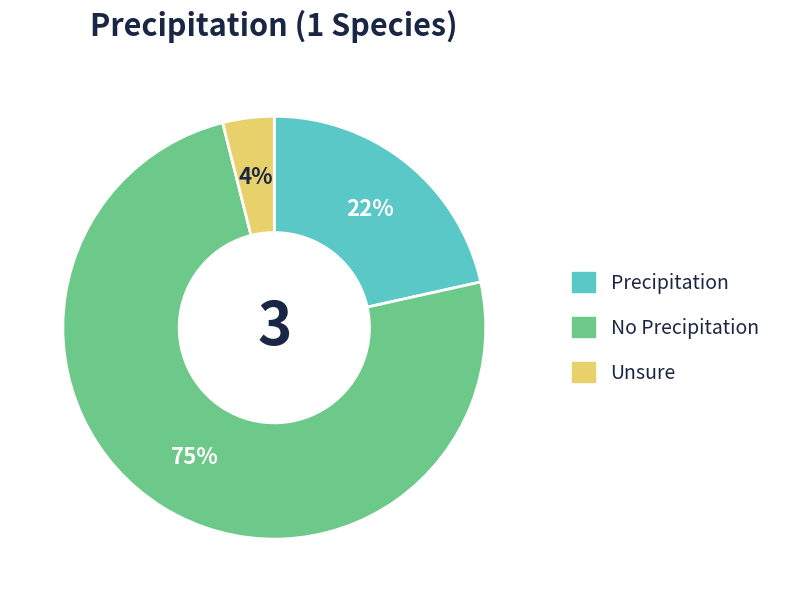

Which slice is the smallest?

Unsure